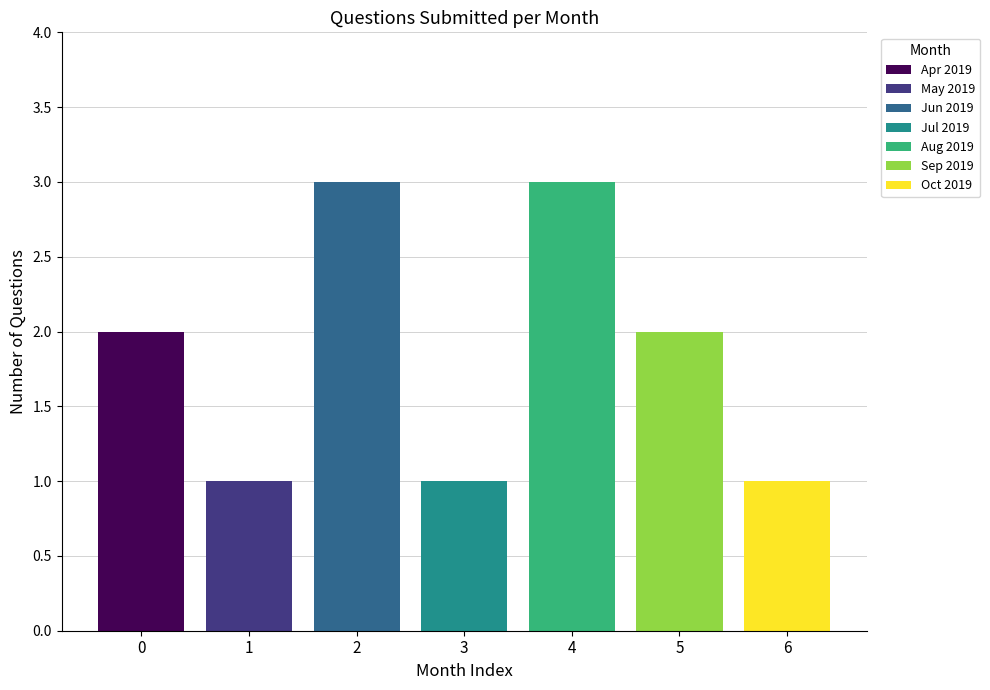

The value of Apr 2019 at 3 is 1. True or false?

False